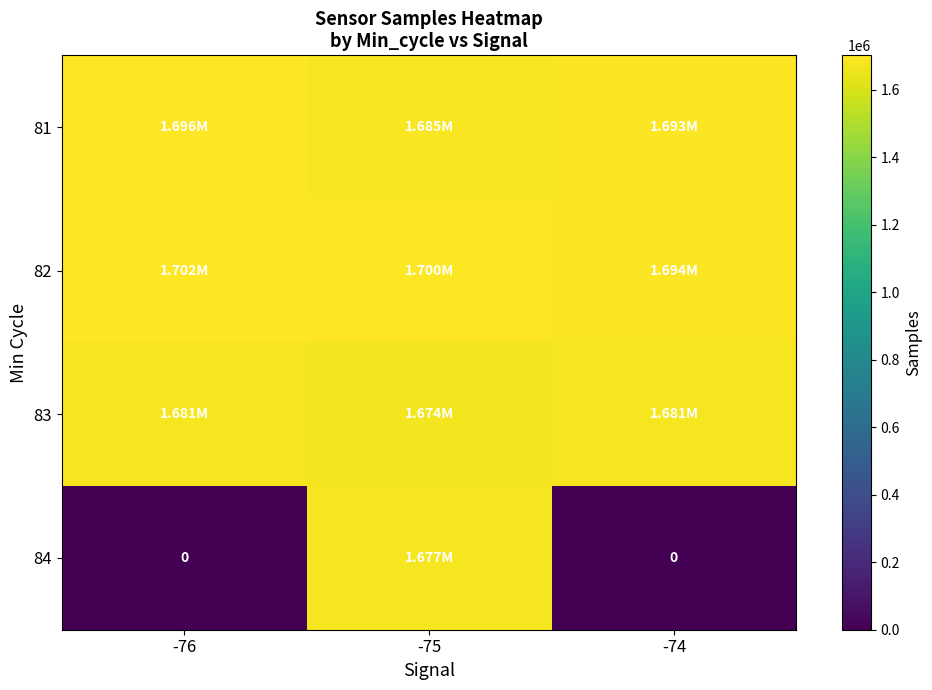

Which series has the widest spread of values?

84